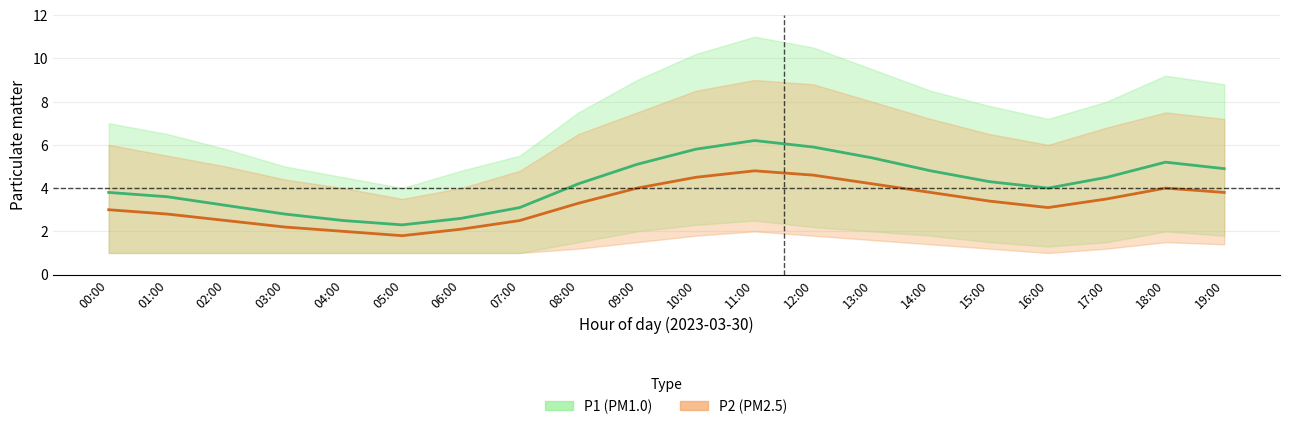

Does the chart display data point markers on the line(s)?

No